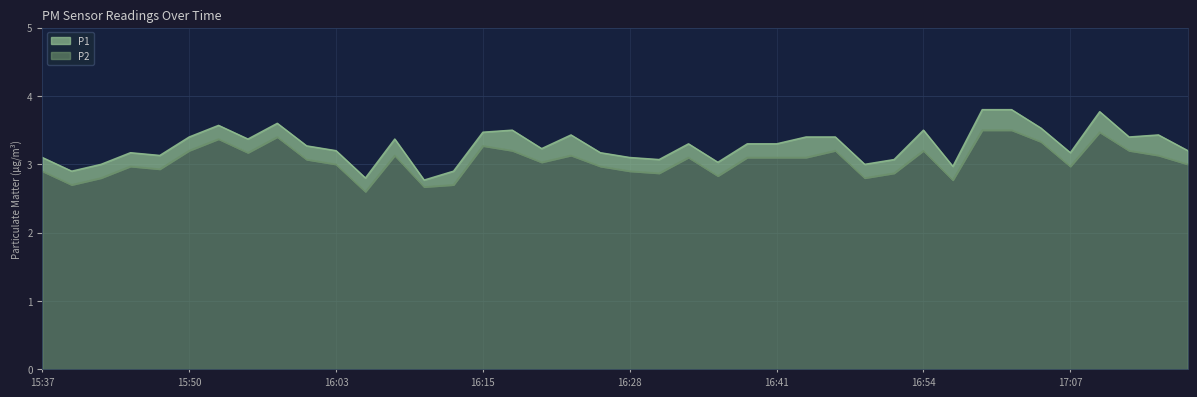

Does the chart have visible grid lines?

Yes